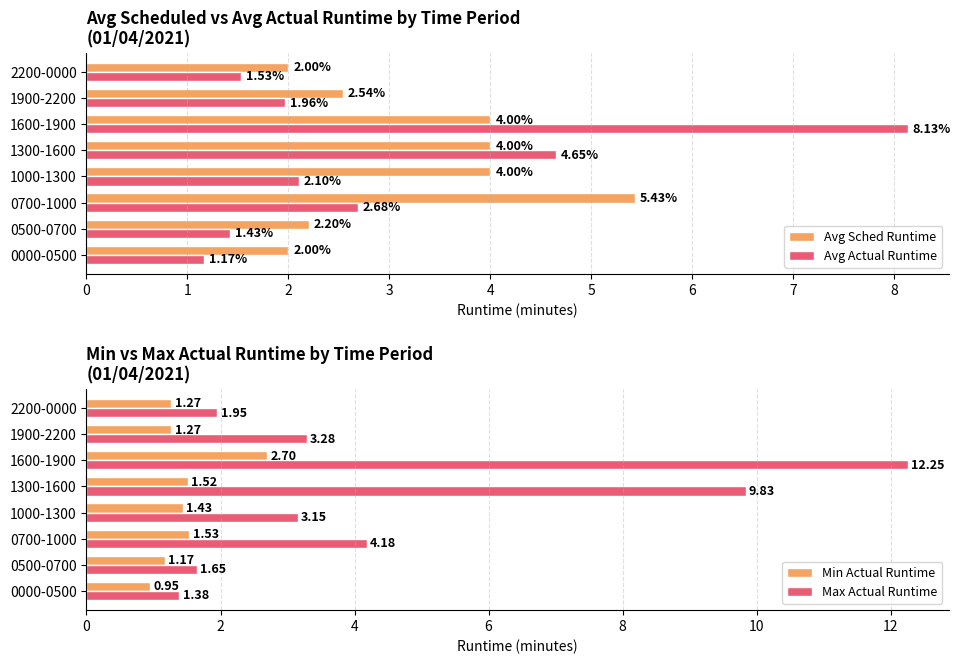

What is the value of the Min Actual Runtime bar at the 3rd from the left?

1.5